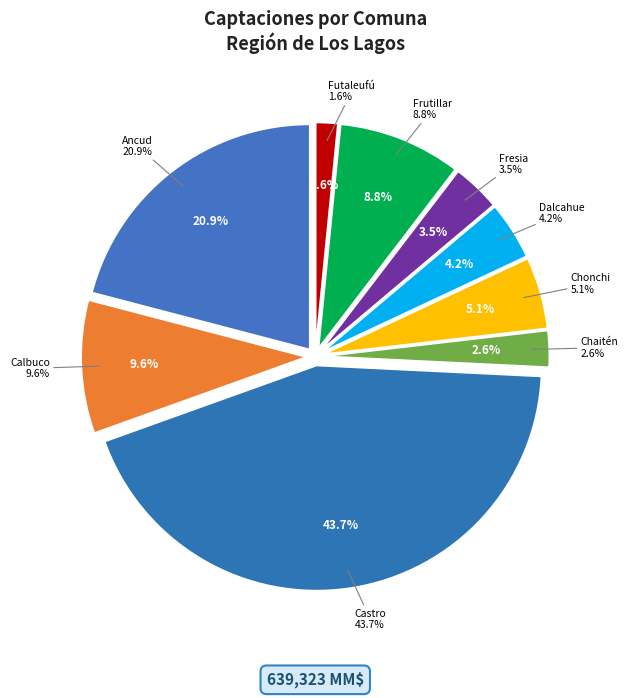

What is the ratio of the value at Futaleufú to the value at Chonchi?

0.3